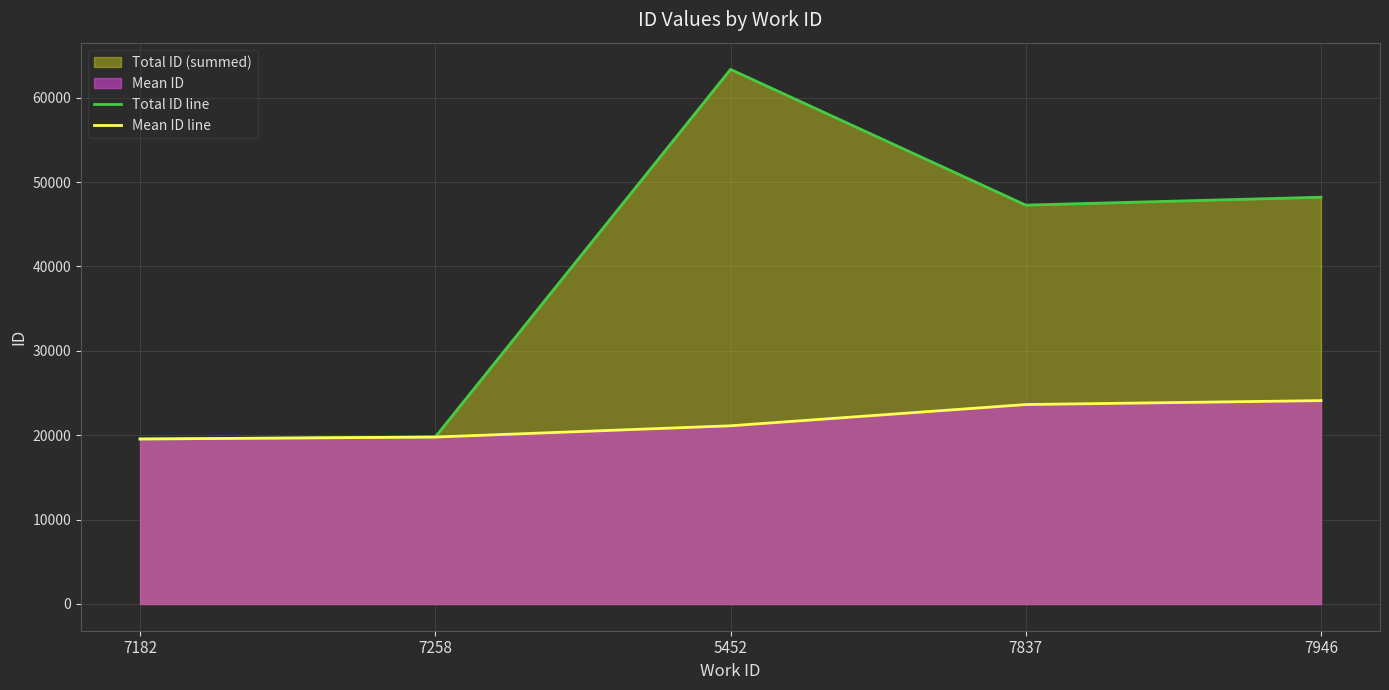

Which category has the lowest value across all series?

7182